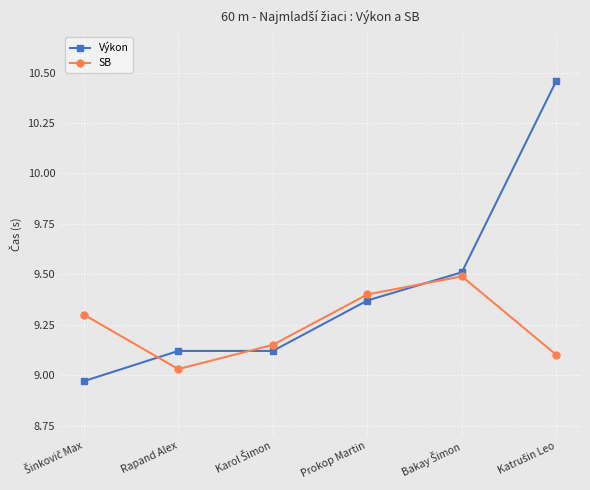

At which label does Výkon first exceed 9?

Rapand Alex